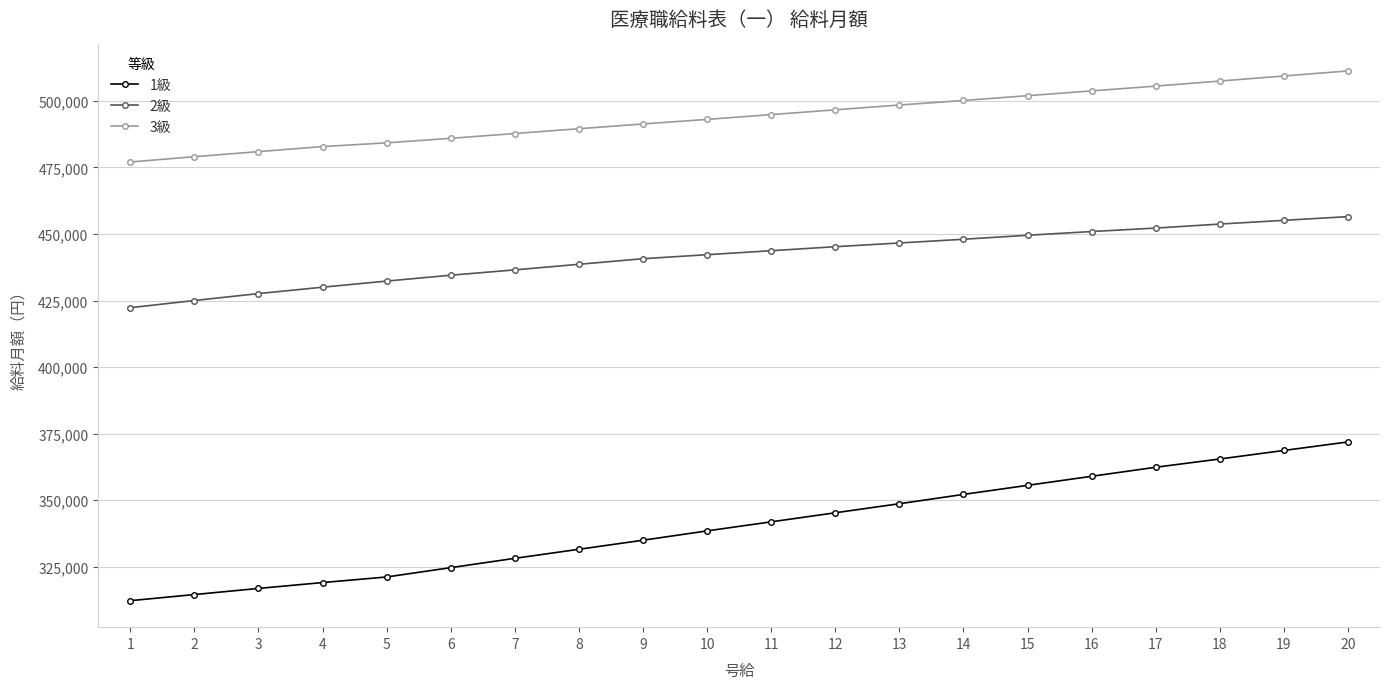

Rank the series by their average value, from highest to lowest.

3級, 2級, 1級